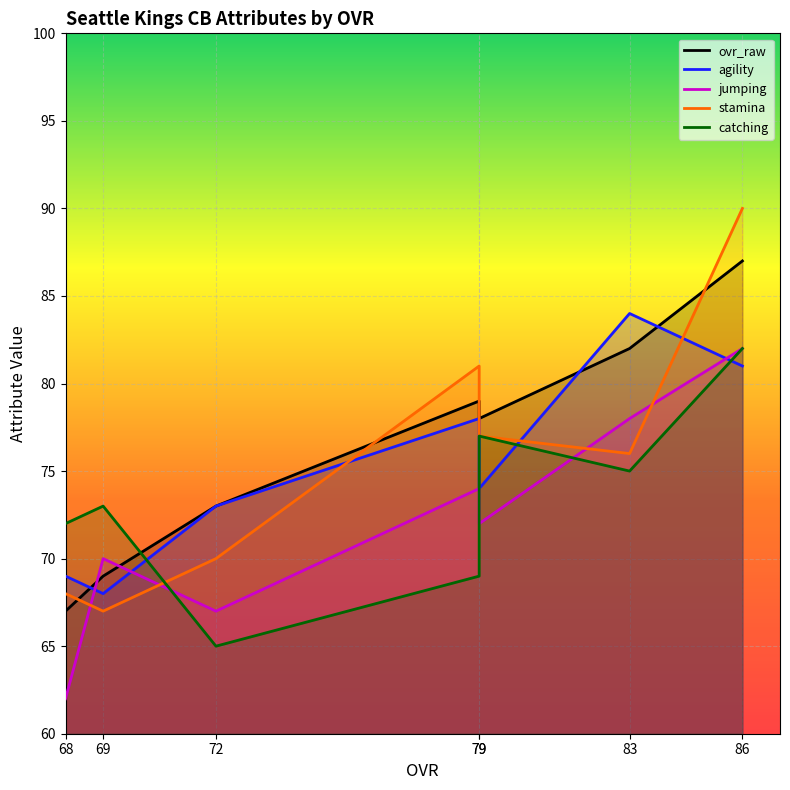

The value of stamina at 72 is 70. True or false?

True